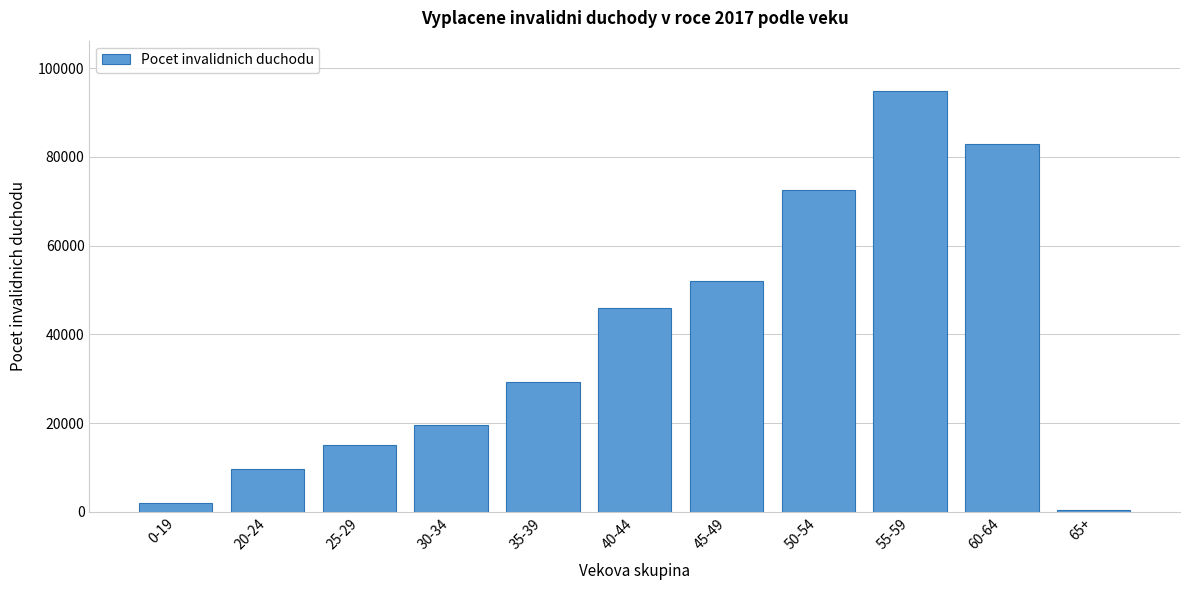

Reading left to right, list all the values displayed in this chart.

0-19=2076	20-24=9749	25-29=15136	30-34=19479	35-39=29245	40-44=45848	45-49=52114	50-54=72484	55-59=94841	60-64=82883	65+=387